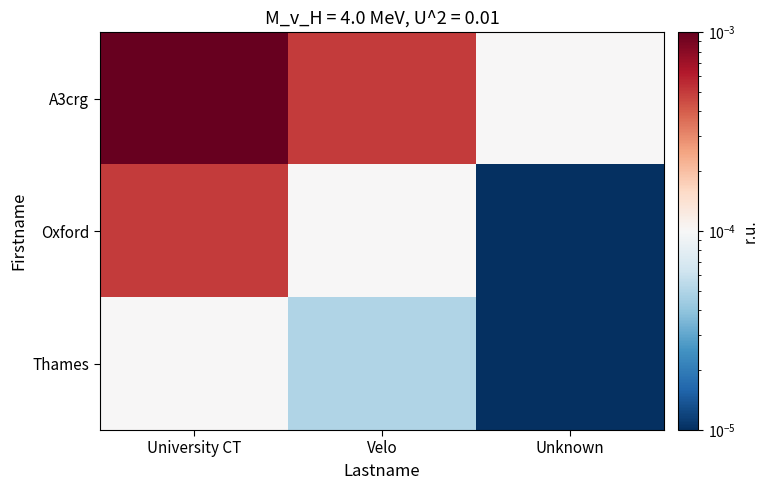

Reading left to right, list all the values displayed in this chart.

A3crg: University CT=0.0	Velo=0.0	Unknown=0.0
Oxford: University CT=0.0	Velo=0.0	Unknown=0.0
Thames: University CT=0.0	Velo=0.0	Unknown=0.0